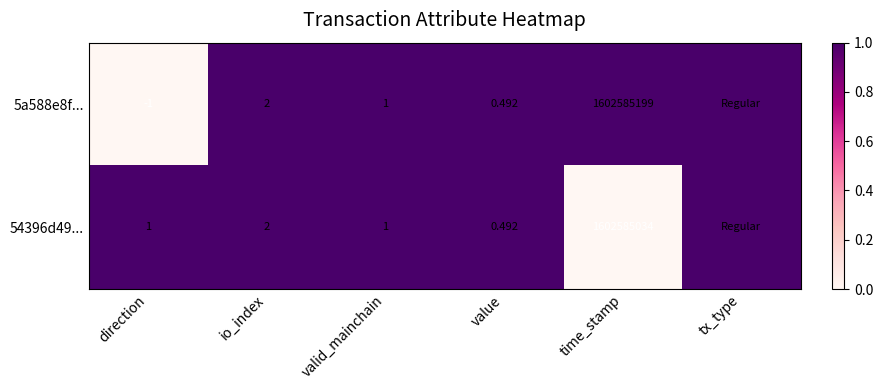

At how many categories does at least one series exceed 0?

6